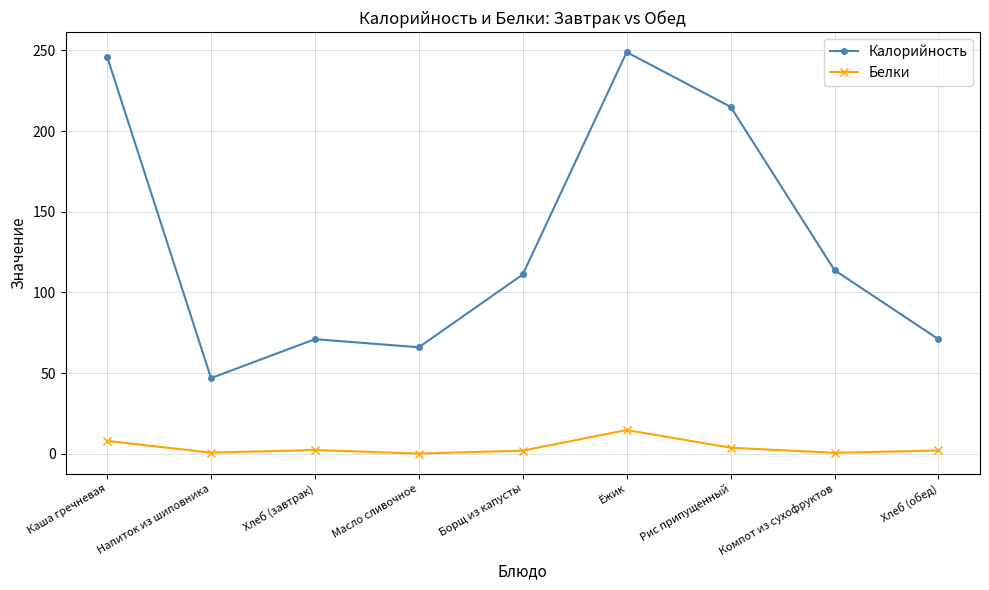

Rank the series by their maximum value, from highest to lowest.

Калорийность, Белки